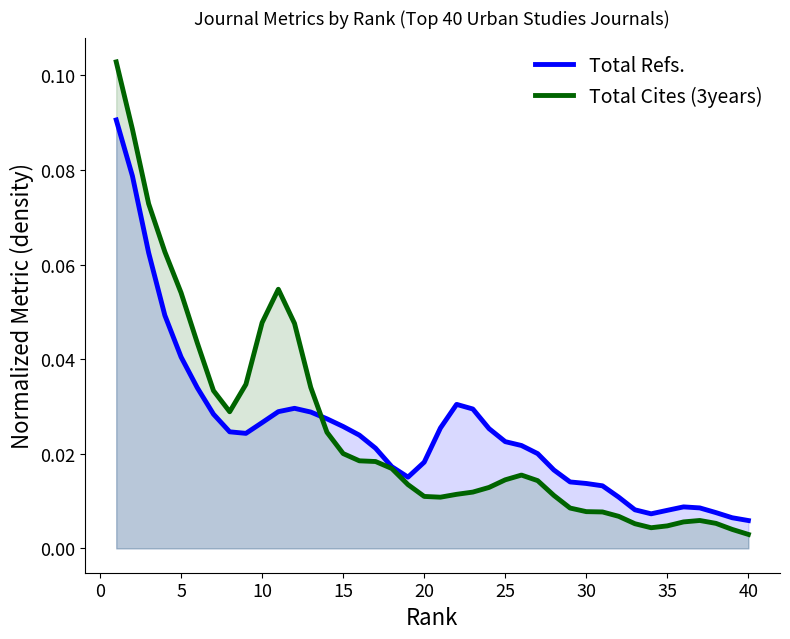

Which series has the widest spread of values?

Total Cites (3years)